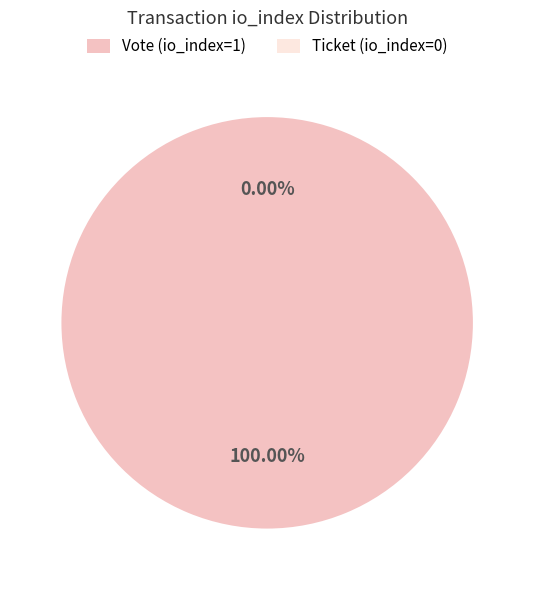

Count the number of slices in the pie.

2